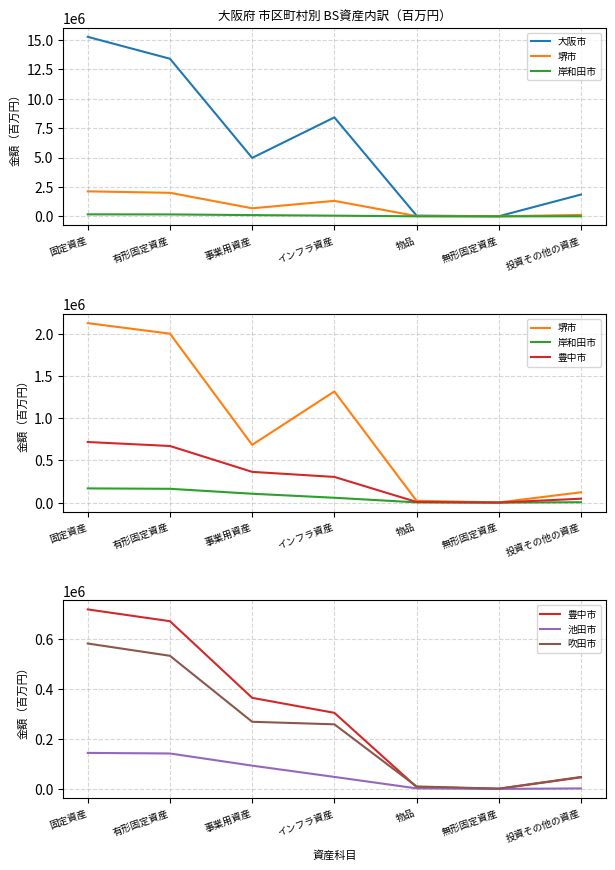

Is the value of 岸和田市 at 固定資産 greater than the value of 豊中市 at 固定資産?

No